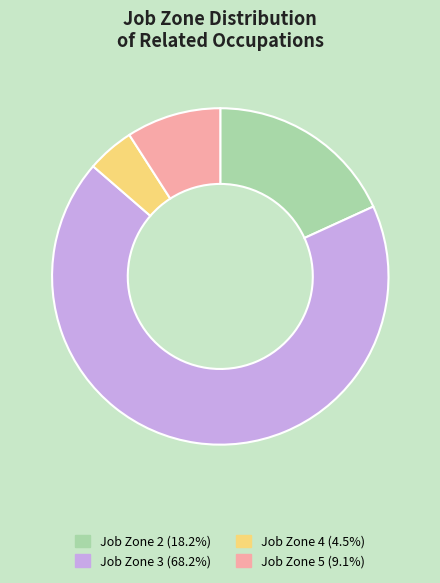

Does any single category account for the majority?

Yes